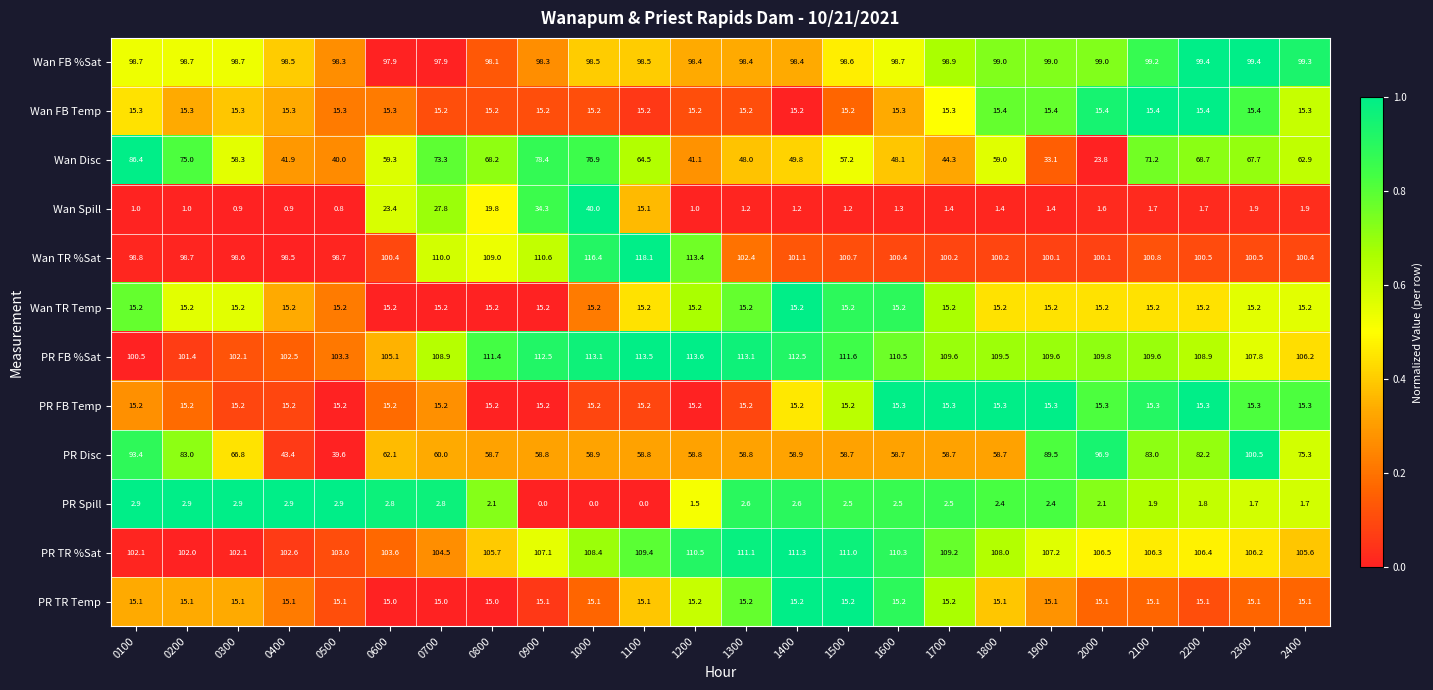

What is the difference between the PR TR %Sat values at 1900 and 0700?

2.7